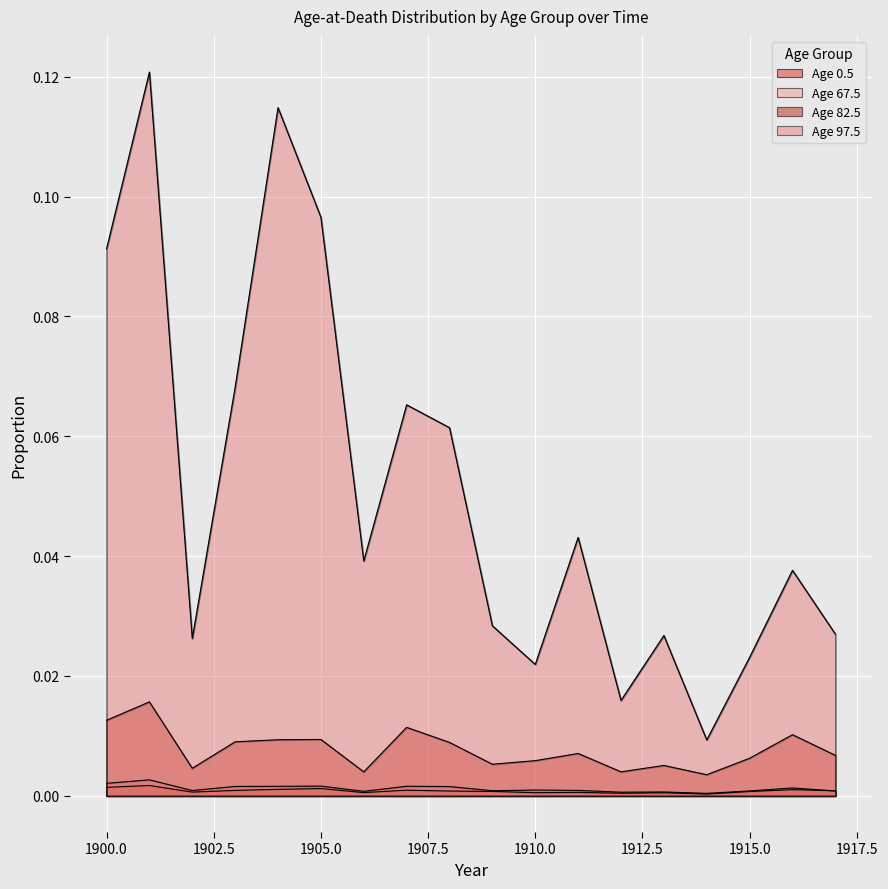

Reading left to right, list all the values displayed in this chart.

0.5: 1900=0.0	1901=0.0	1902=0.0	1903=0.0	1904=0.0	1905=0.0	1906=0.0	1907=0.0	1908=0.0	1909=0.0	1910=0.0	1911=0.0	1912=0.0	1913=0.0	1914=0.0	1915=0.0	1916=0.0	1917=0.0
67.5: 1900=0.0	1901=0.0	1902=0.0	1903=0.0	1904=0.0	1905=0.0	1906=0.0	1907=0.0	1908=0.0	1909=0.0	1910=0.0	1911=0.0	1912=0.0	1913=0.0	1914=0.0	1915=0.0	1916=0.0	1917=0.0
82.5: 1900=0.0	1901=0.0	1902=0.0	1903=0.0	1904=0.0	1905=0.0	1906=0.0	1907=0.0	1908=0.0	1909=0.0	1910=0.0	1911=0.0	1912=0.0	1913=0.0	1914=0.0	1915=0.0	1916=0.0	1917=0.0
97.5: 1900=0.1	1901=0.1	1902=0.0	1903=0.1	1904=0.1	1905=0.1	1906=0.0	1907=0.1	1908=0.1	1909=0.0	1910=0.0	1911=0.0	1912=0.0	1913=0.0	1914=0.0	1915=0.0	1916=0.0	1917=0.0